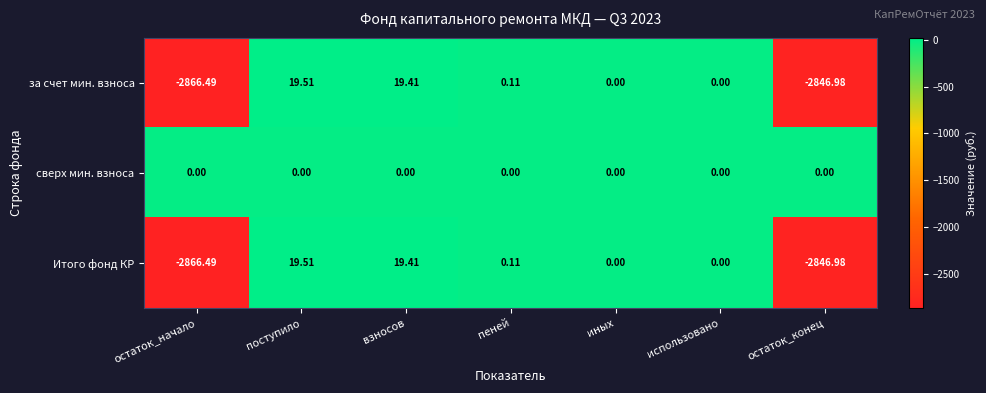

Is the value of сверх мин. взноса at остаток_конец greater than the value of за счет мин. взноса at остаток_конец?

Yes